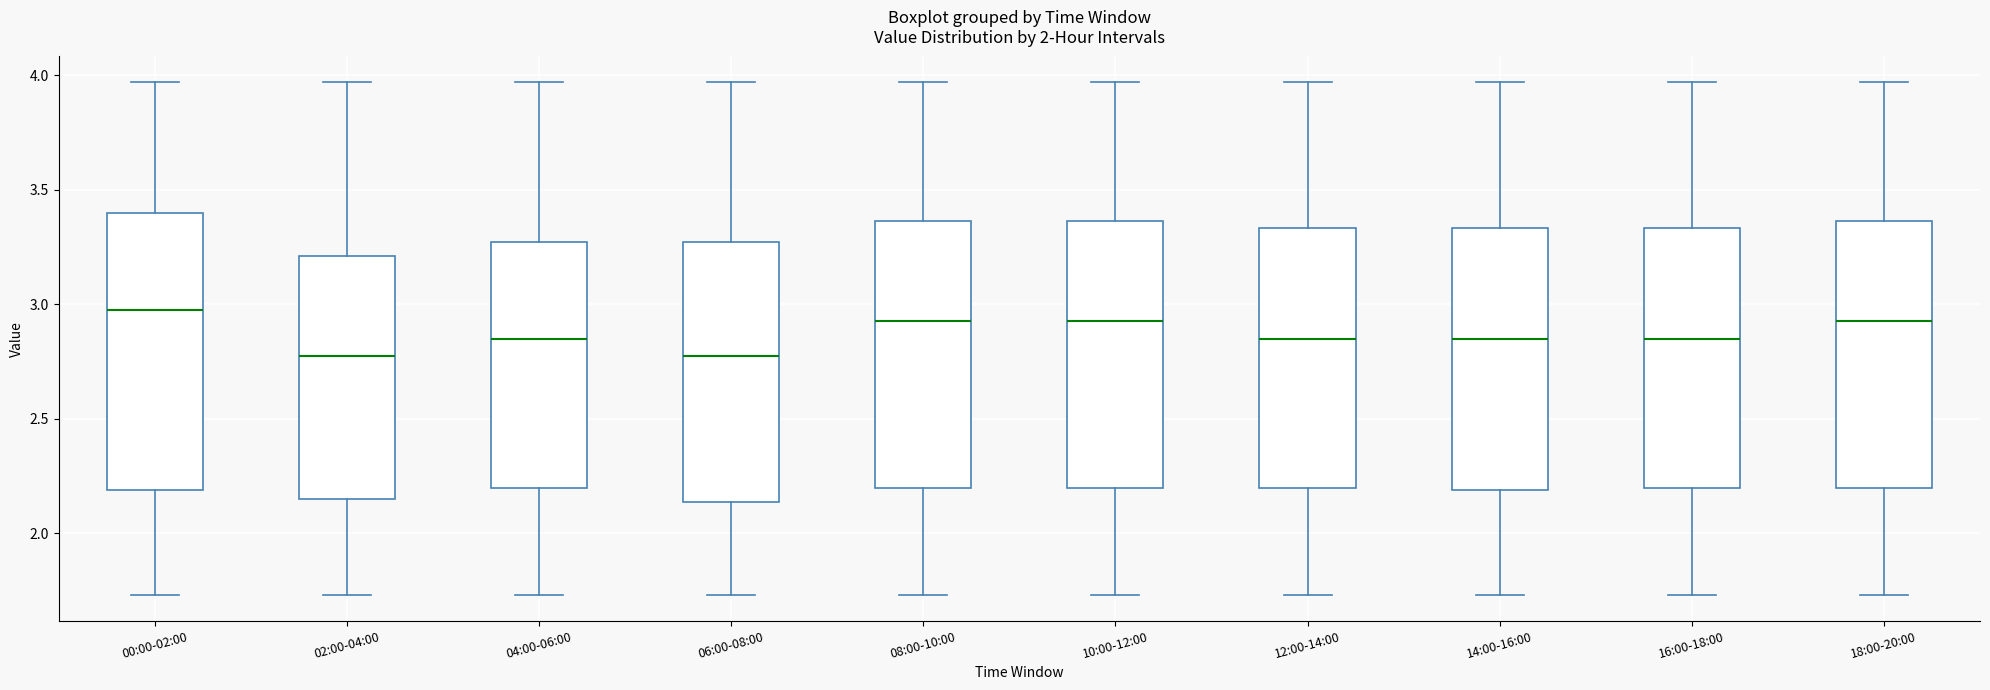

Where does the median line of the box for 00:00-02:00 sit on the y-axis? The values are not printed on the chart, so give them approximately, as read against the axis.

3.00